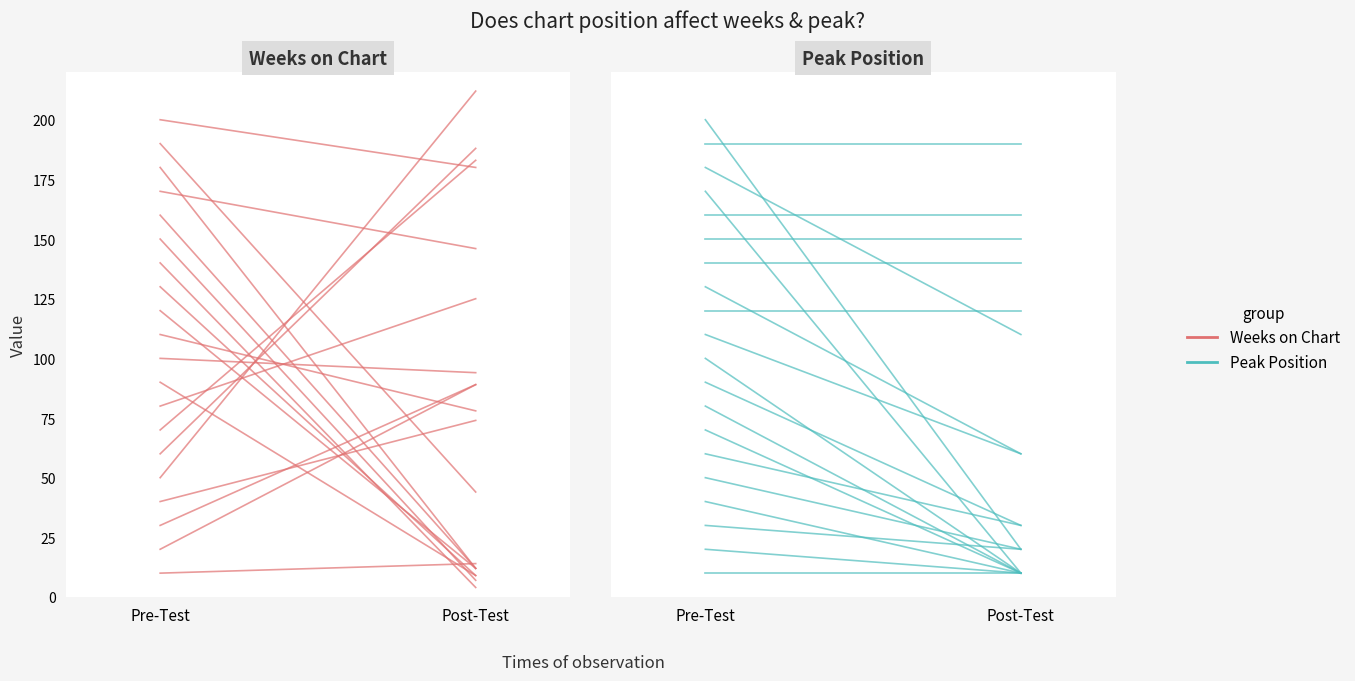

Between Pre-Test and Post-Test, which series saw the biggest shift?

Weeks on Chart